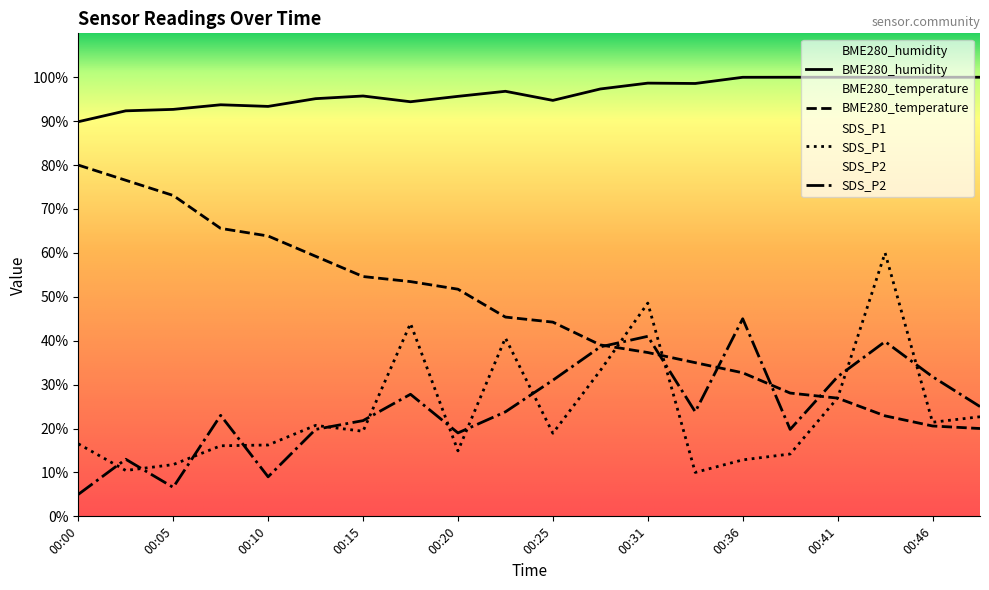

What are all the series names shown in the legend?

BME280_temperature, BME280_humidity, SDS_P1, SDS_P2